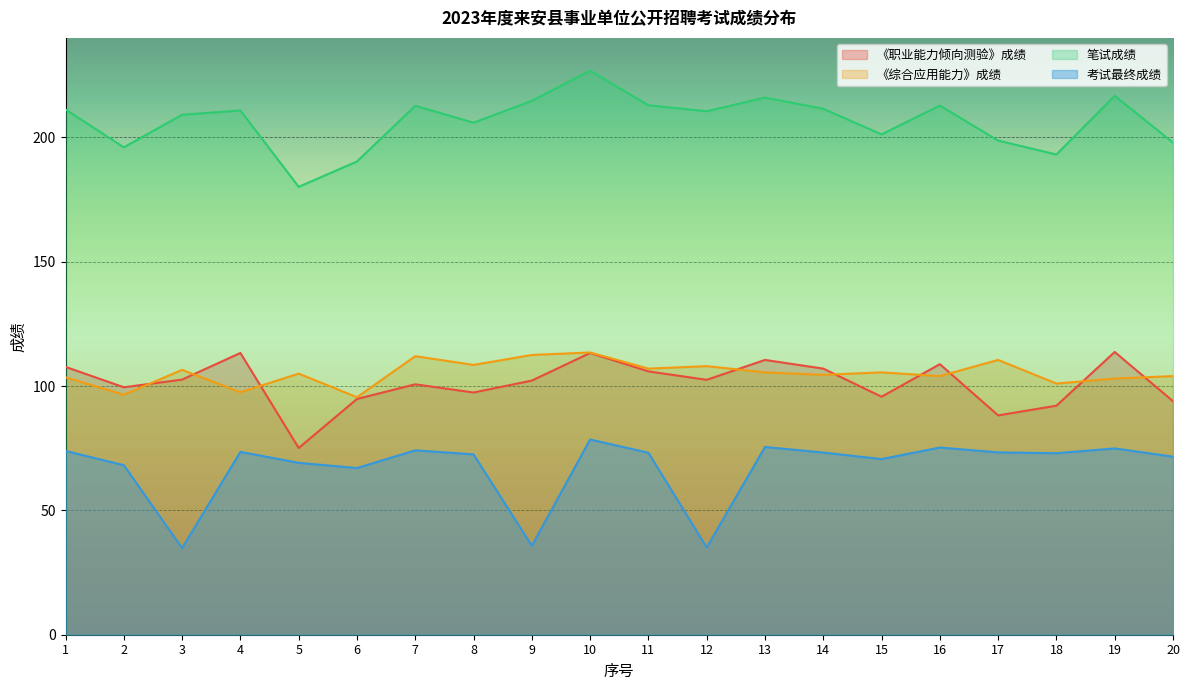

The value of 考试最终成绩 at 5 is 69.1. True or false?

True